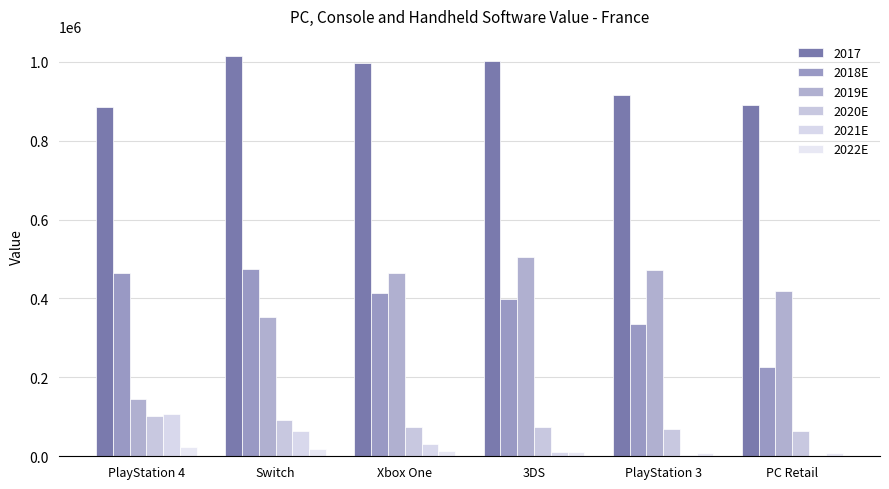

What is the lowest value of the 2018E series?

225830